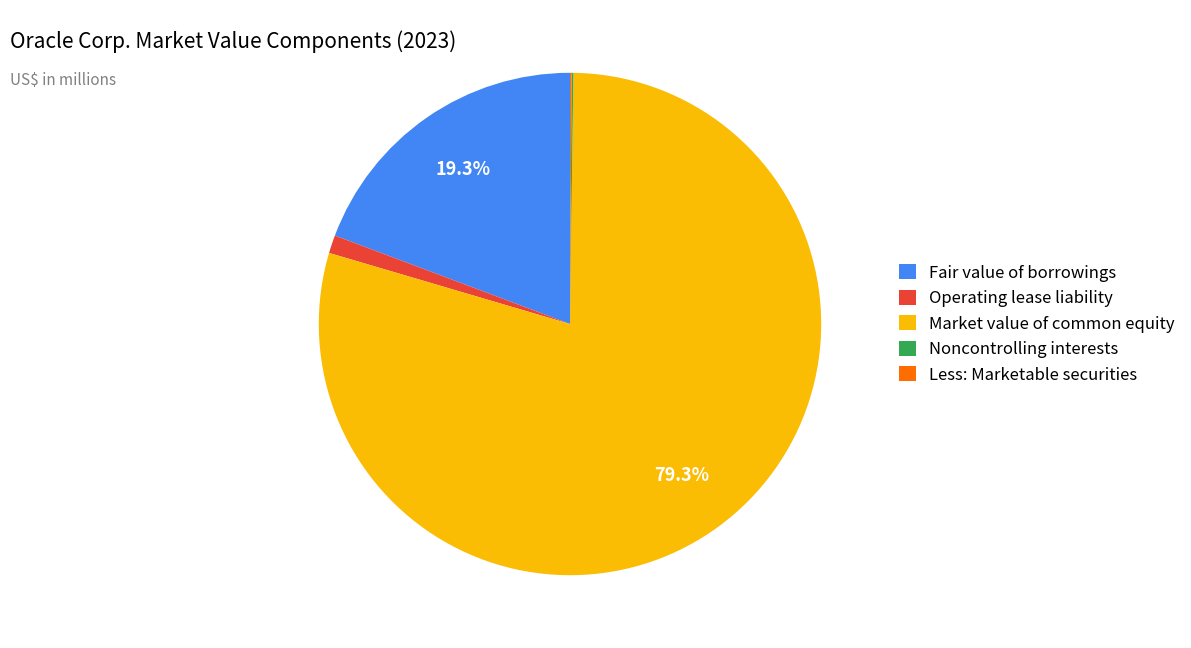

Which category has the biggest portion of the pie?

Market value of common equity